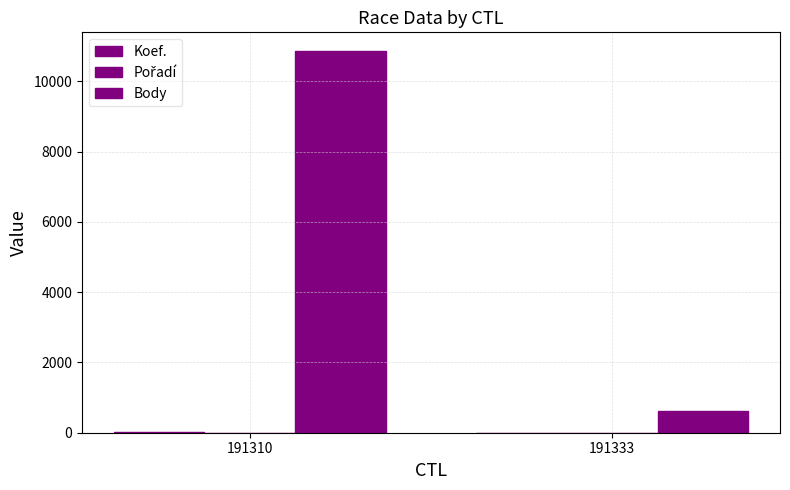

Reading left to right, what are all the values shown in this chart?

Koef.: 8	1
Pořadí: 1	5
Body: 10850	606